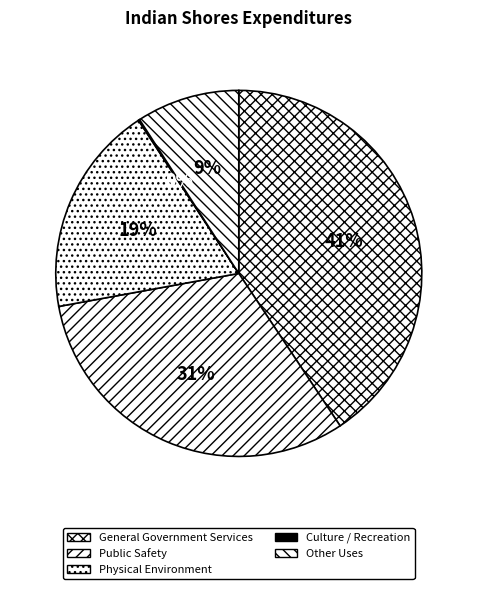

What is the total percentage of Other Uses and General Government Services?

49.8%